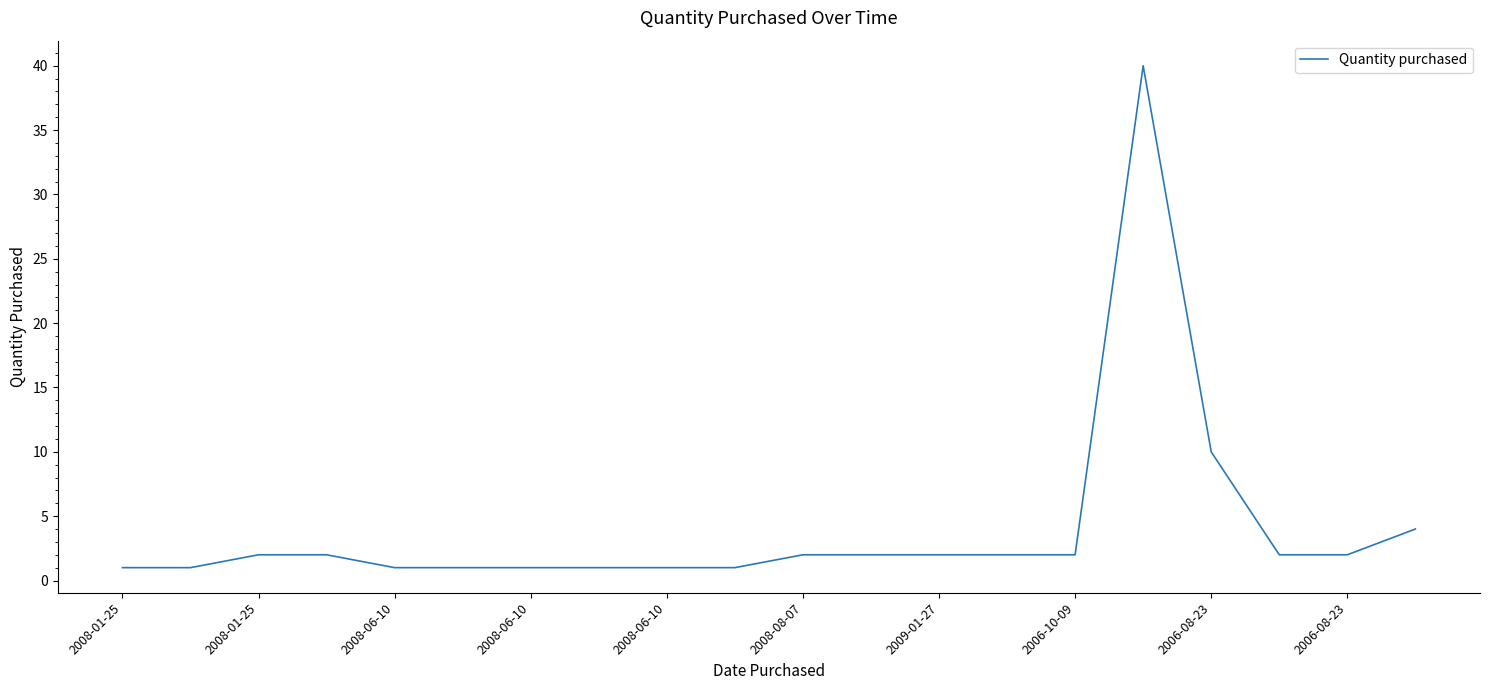

What is the greatest value displayed?

40